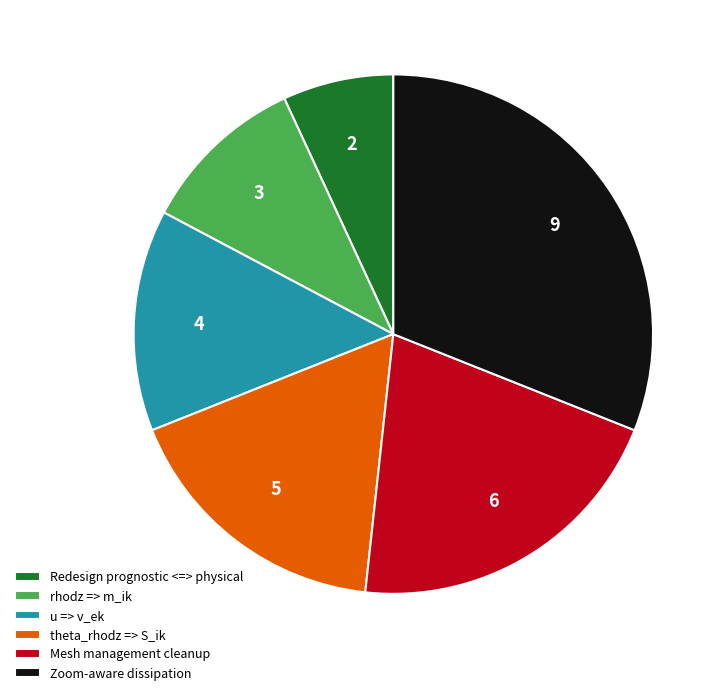

What is the smallest slice in the pie chart?

Redesign prognostic <=> physical